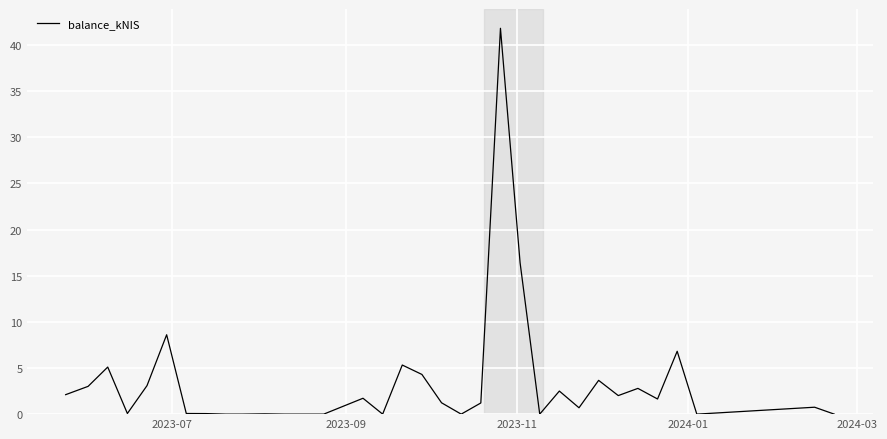

What is the greatest value displayed?

41.8